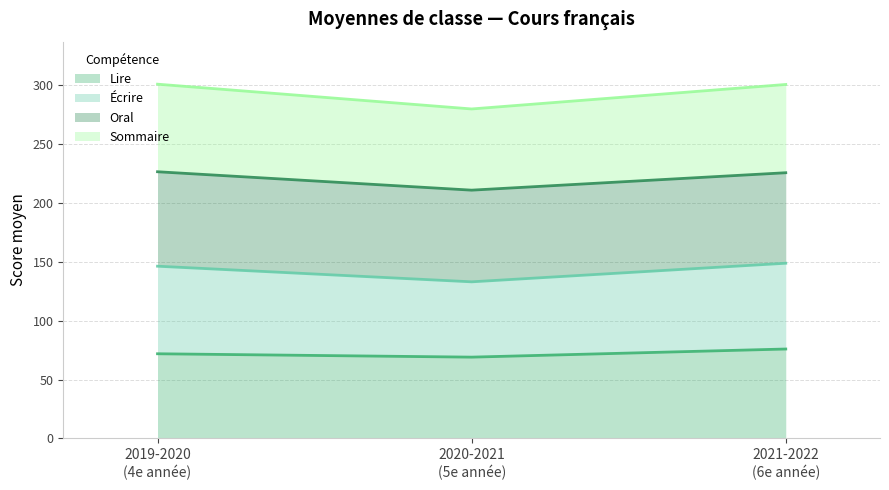

Which series has the widest spread of values?

Sommaire